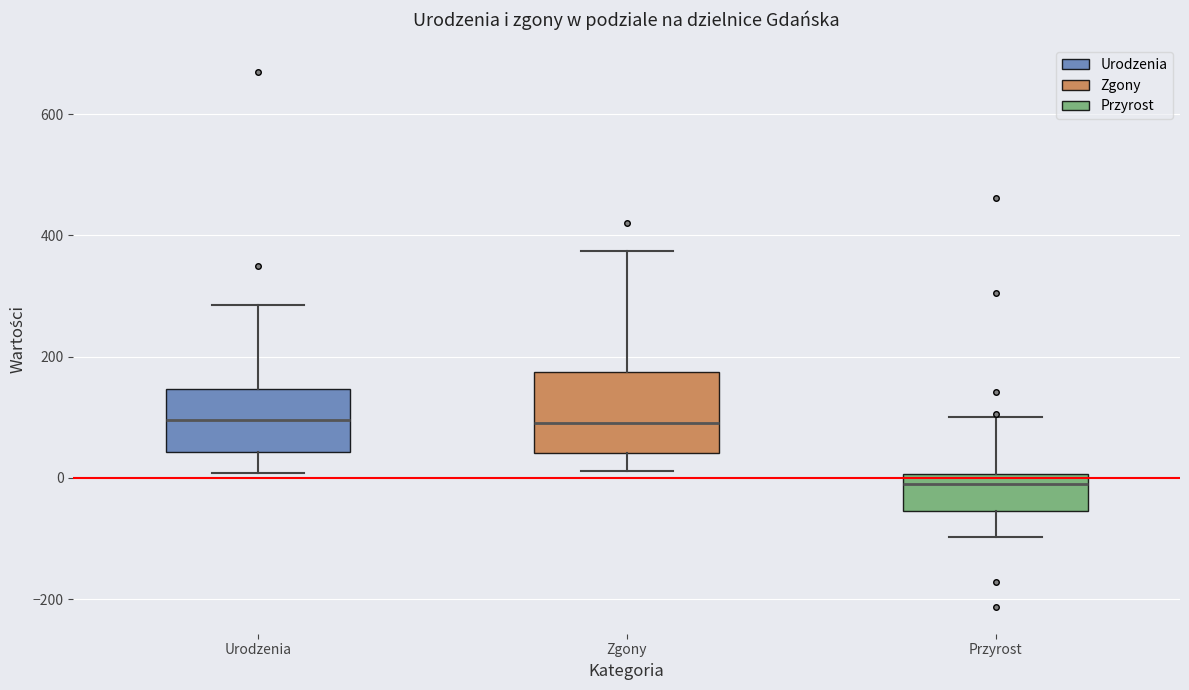

Reading left to right, read every box against the y-axis: the position of its median line, the range the box covers, and the ends of its whiskers. The values are not printed on the chart, so give them approximately, as read against the axis.

Urodzenia: median 100, box 40 to 140, whiskers 0 to 280
Zgony: median 100, box 40 to 180, whiskers 20 to 380
Przyrost: median 0 (just below the box's upper edge), box -60 to 0, whiskers -100 to 100